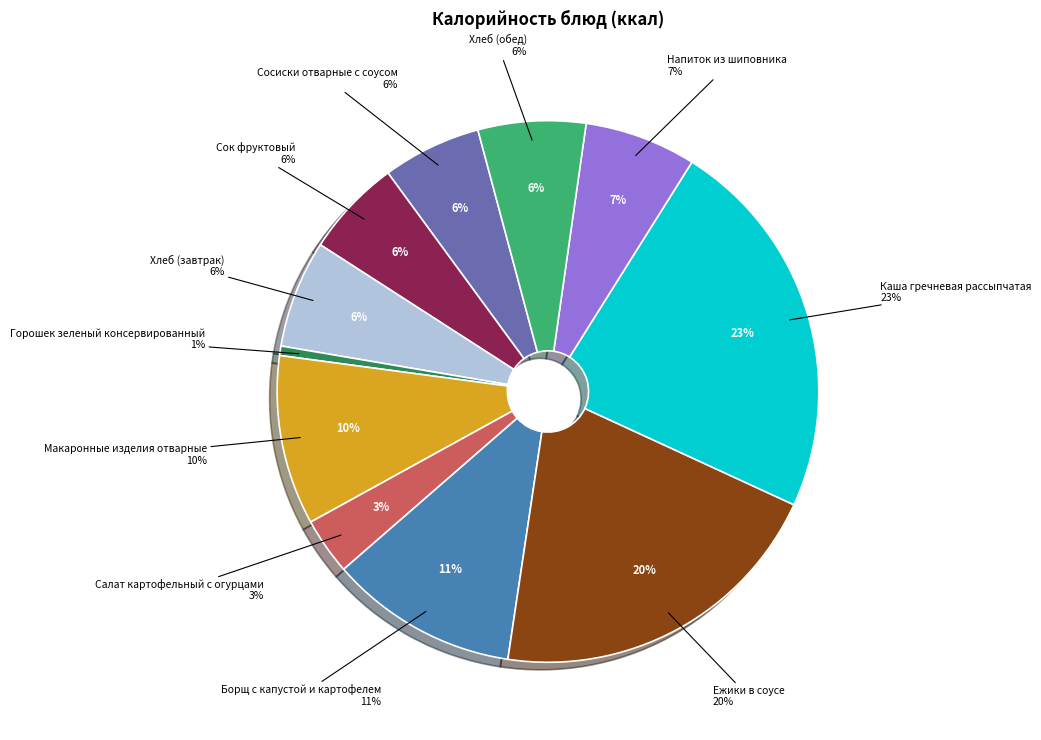

Is it true that Ежики в соусе is 20% of the pie?

True